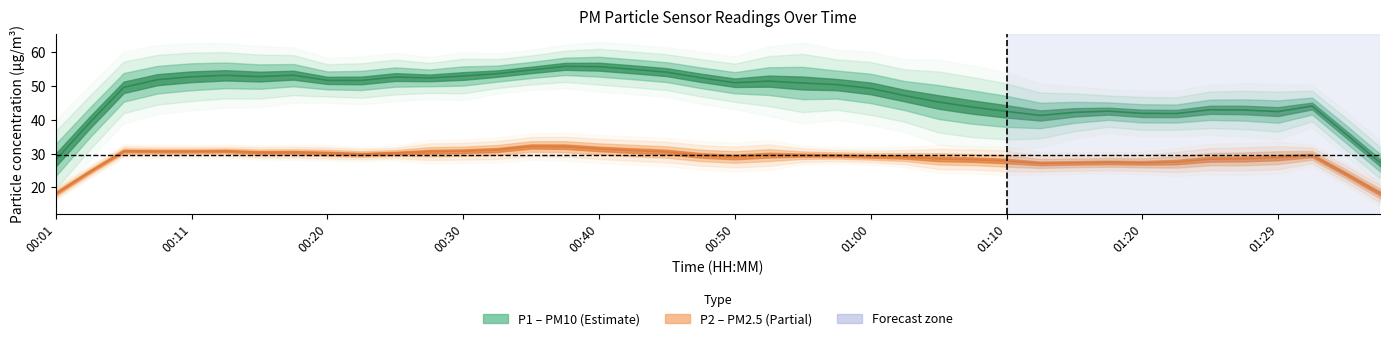

Which series has the widest spread of values?

P1